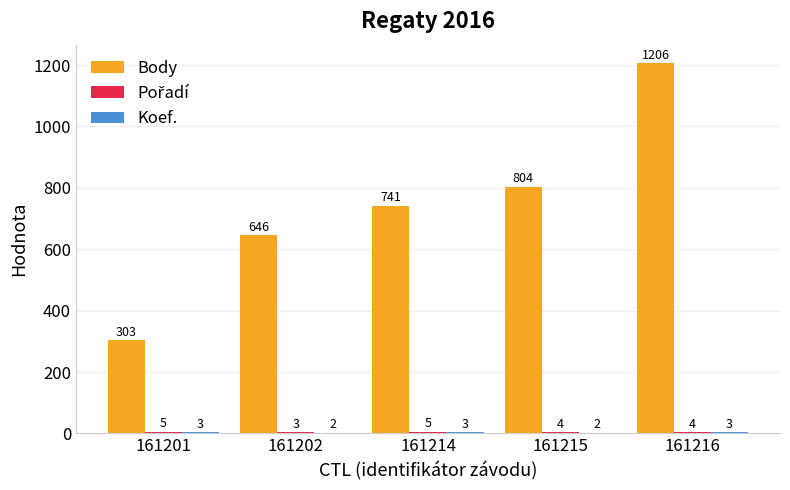

The value of Body at 161216 is 1206. True or false?

True